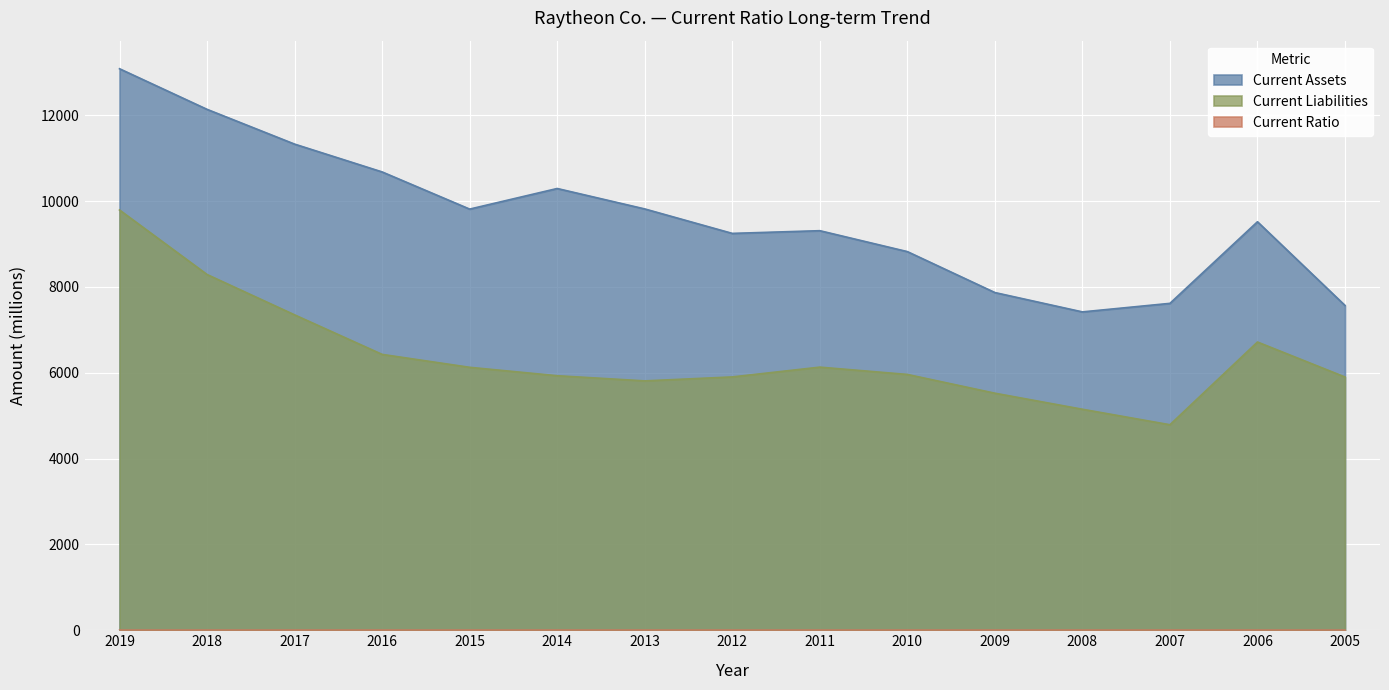

In Current Assets, how many points are higher than both neighbors (excluding endpoints)?

3